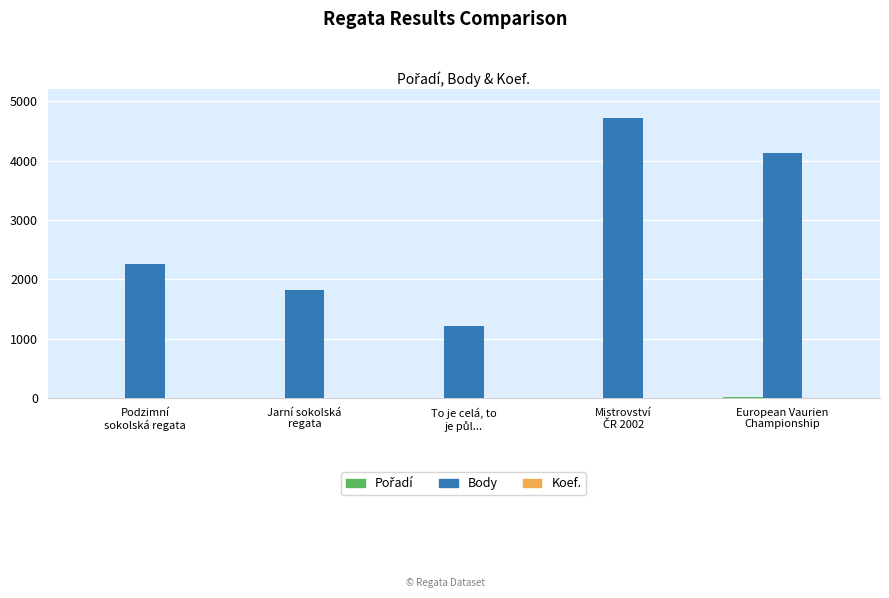

What is the sum of all Body values?

14153